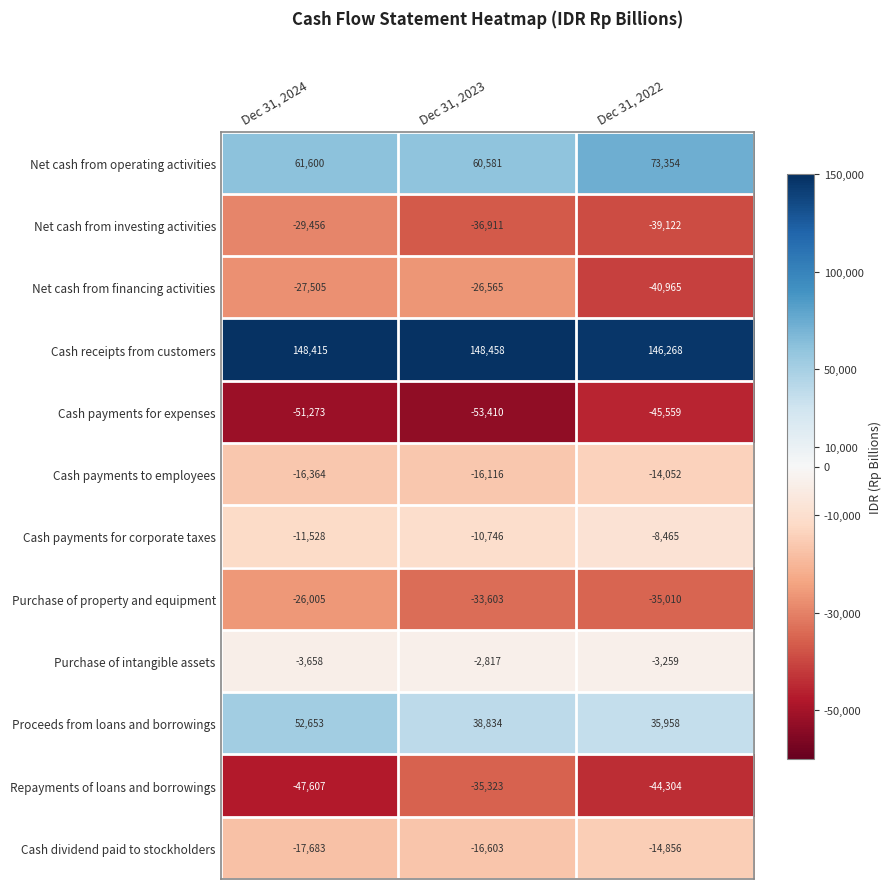

Which series changed the most between Dec 31, 2023 and Dec 31, 2022?

Net cash from financing activities